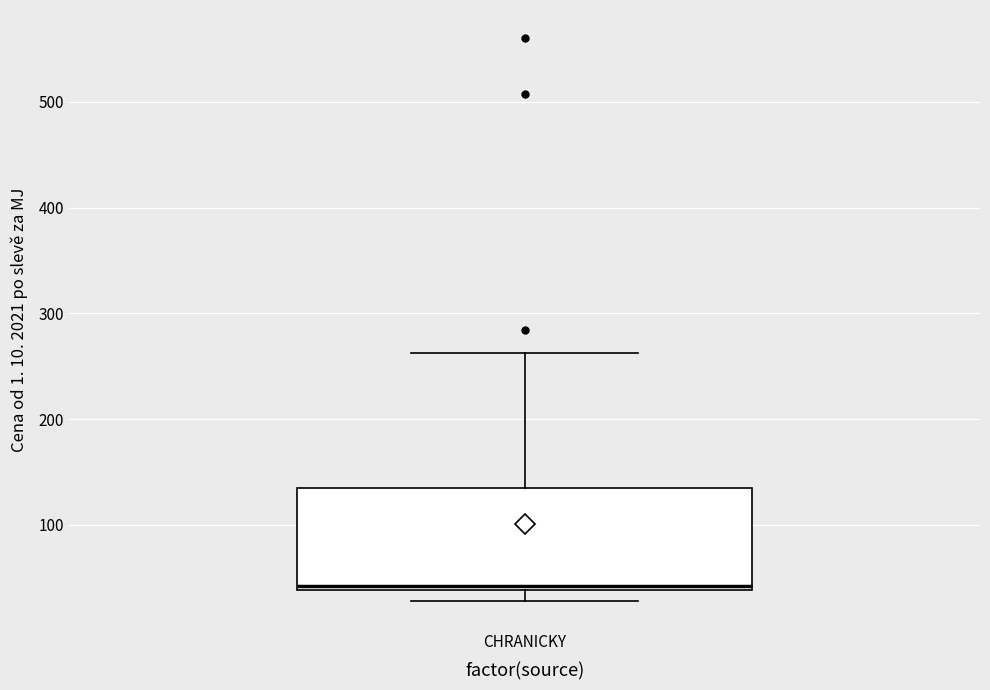

Read this box plot against the y-axis: the position of the median line, the range covered by the box, and the ends of both whiskers. The values are not printed on the chart, so give them approximately, as read against the axis.

median 40 (just above the box's lower edge), box 40 to 140, whiskers 30 to 260